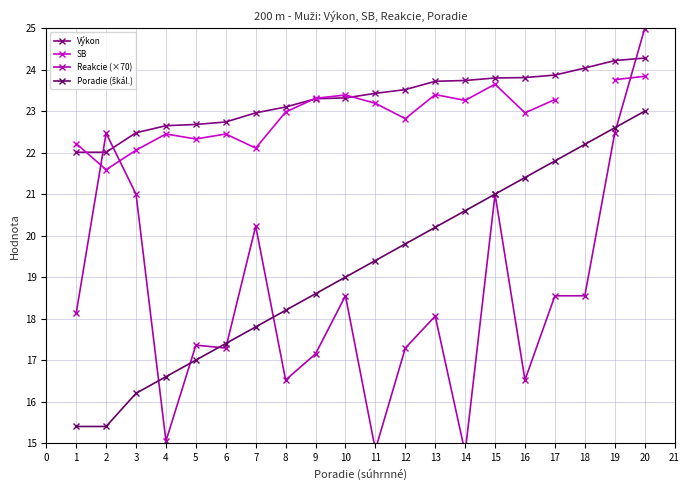

Is the value of Výkon at 16 greater than the value of Poradie (škál.) at 8?

Yes